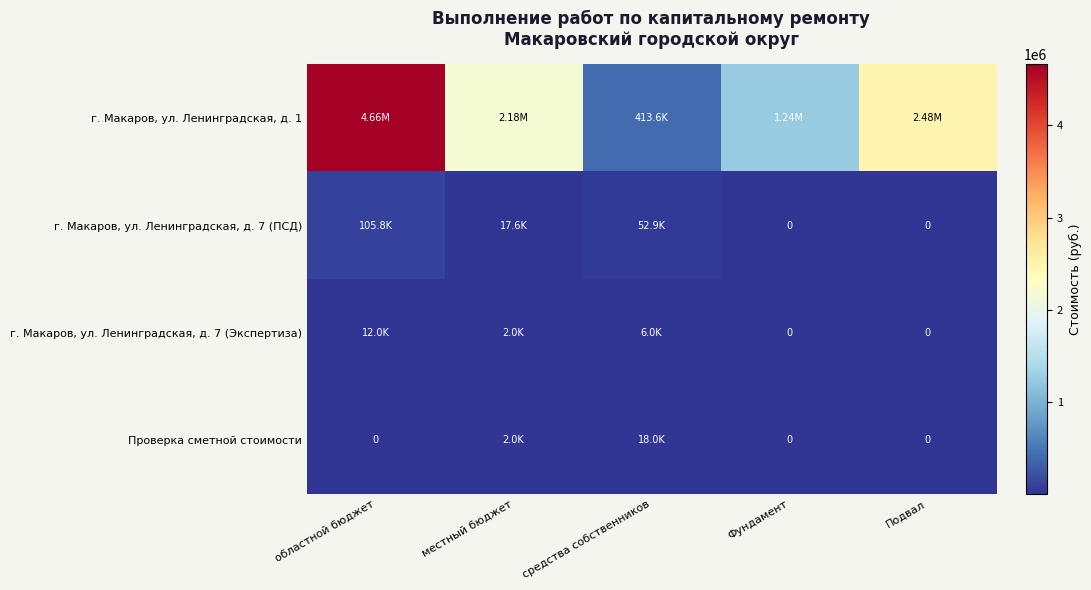

True or false: г. Макаров, ул. Ленинградская, д. 1 has a value of 731463.6 at средства собственников.

False